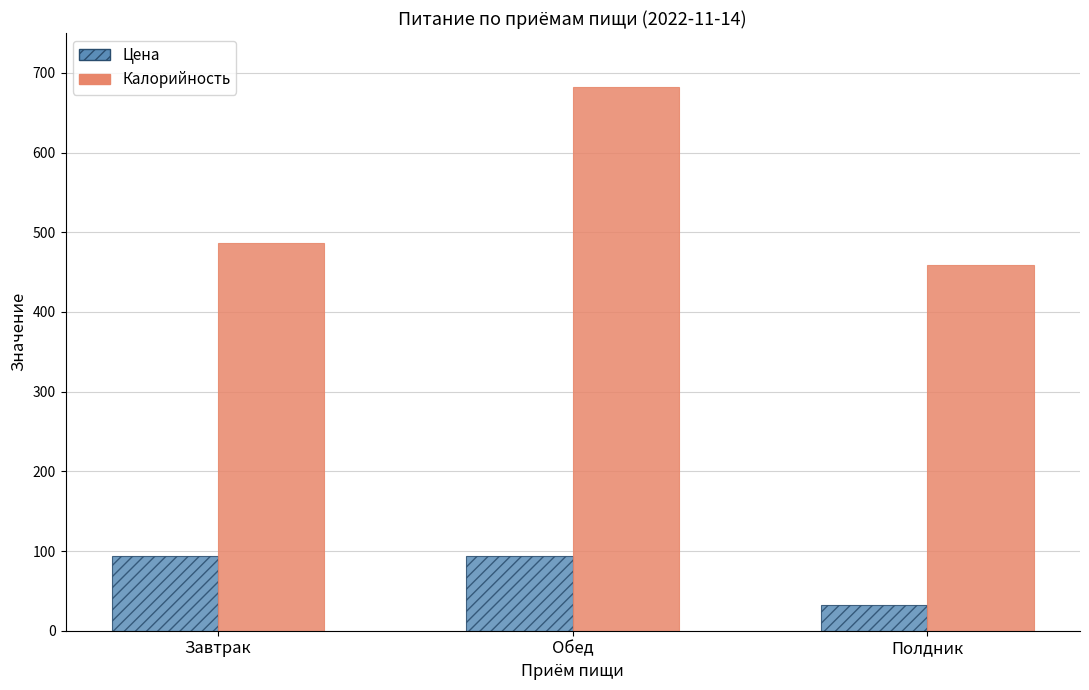

How many groups of bars are there?

3